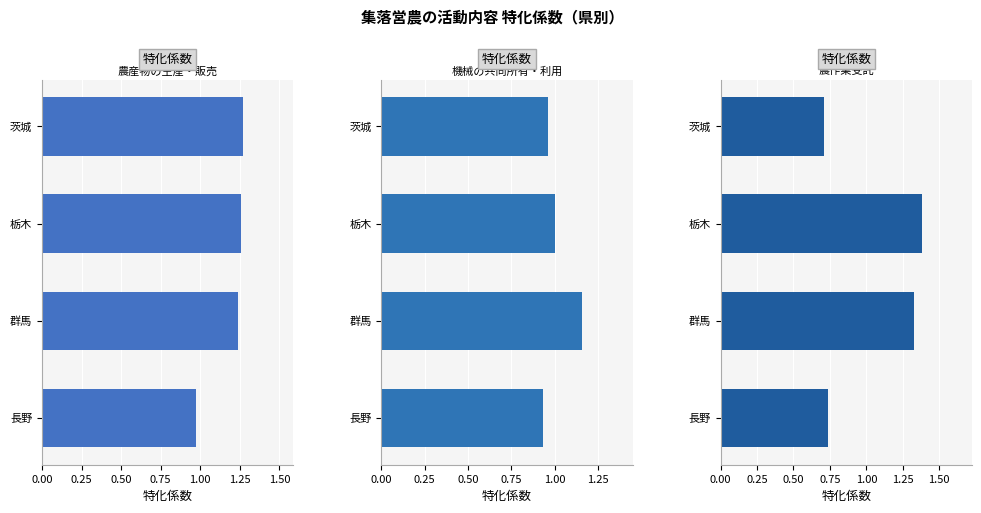

What are all the series names shown in the legend?

農産物の生産・販売, 機械の共同所有・利用, 農作業受託